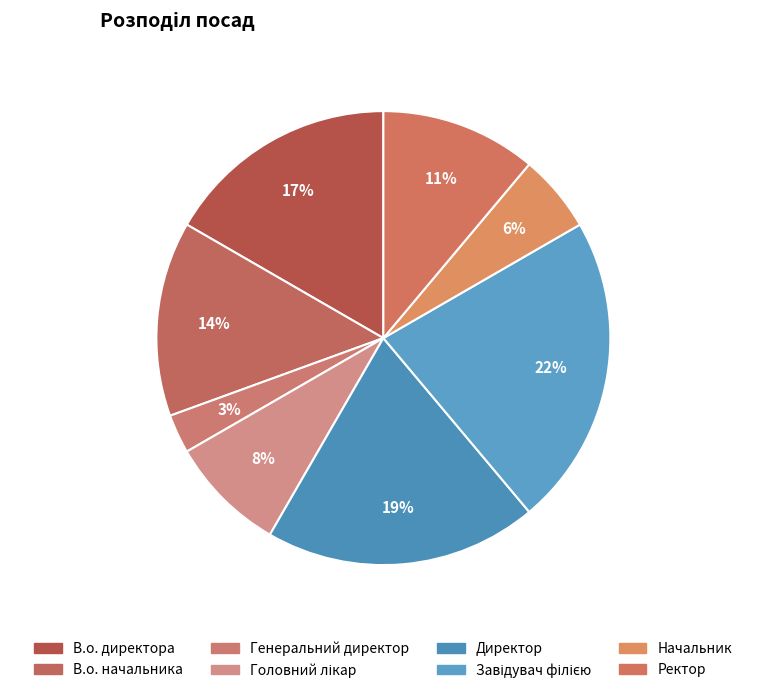

To the nearest percent, what portion does В.о. начальника represent?

14%